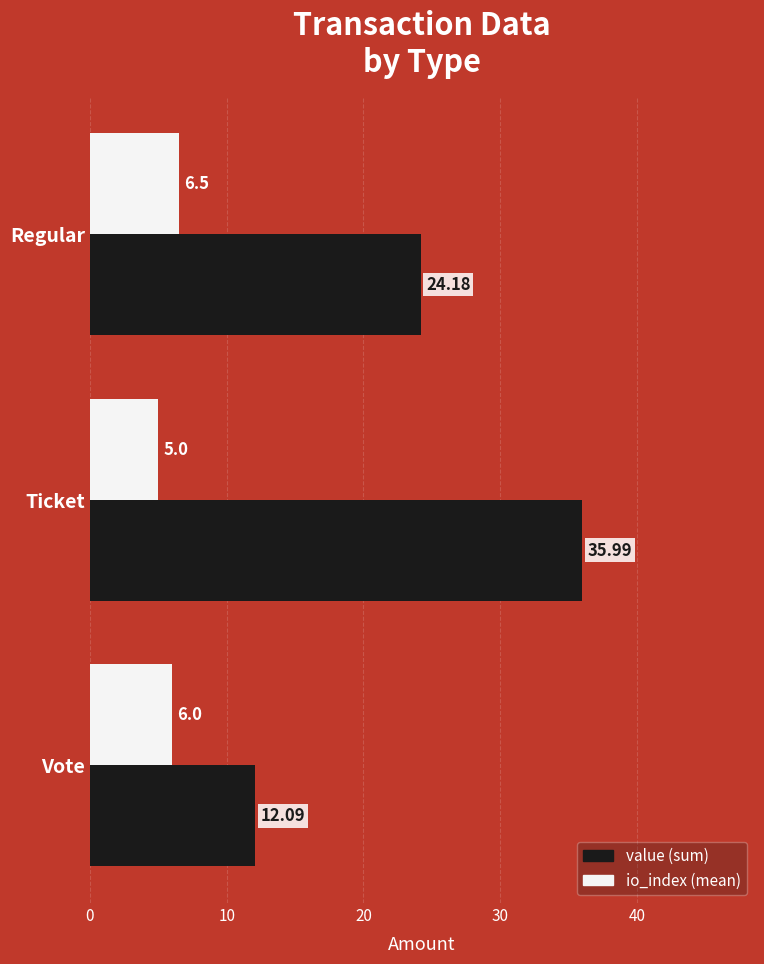

What is the total value across all series at Ticket?

41.0